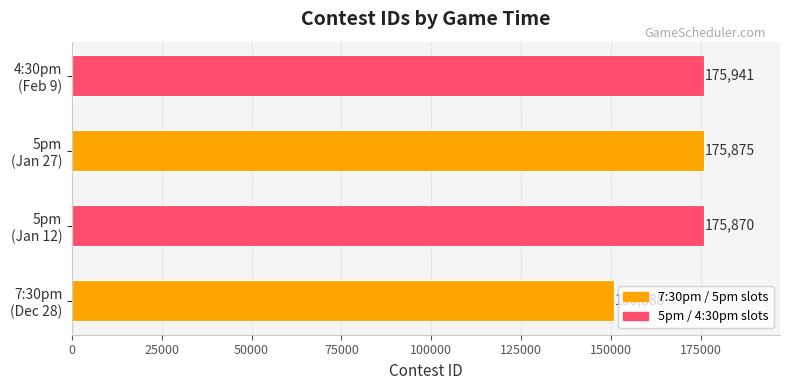

At which label is the value closest to 163414?

5pm
(Jan 12)